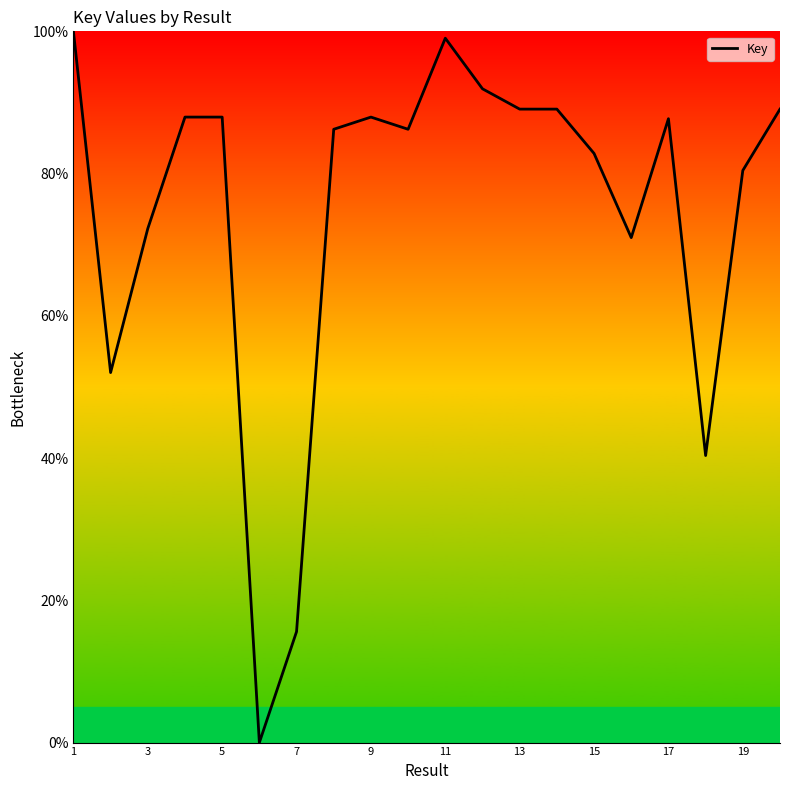

What is the maximum value shown in the chart?

100.0